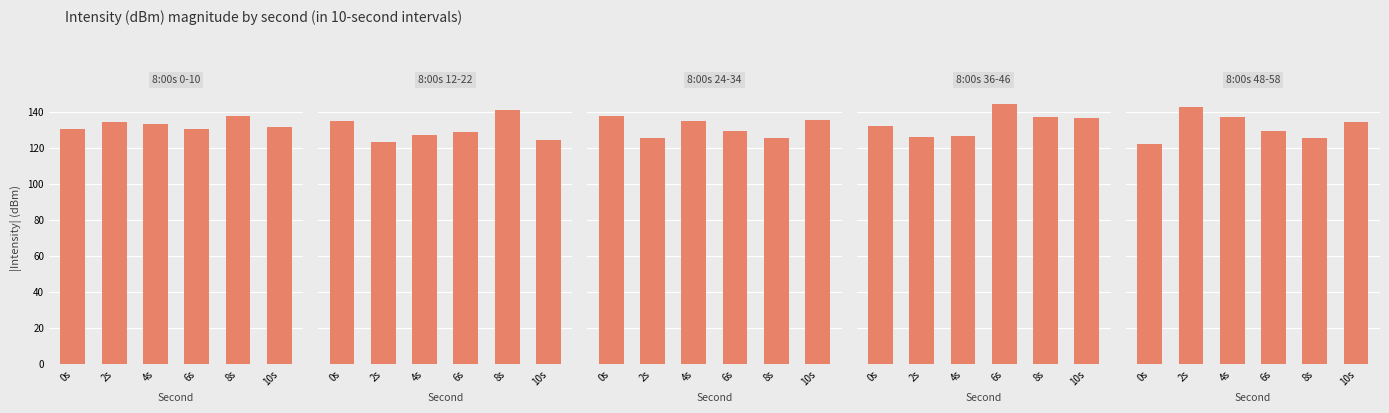

What is the sum of all 8:00s 12-22 values?

780.9